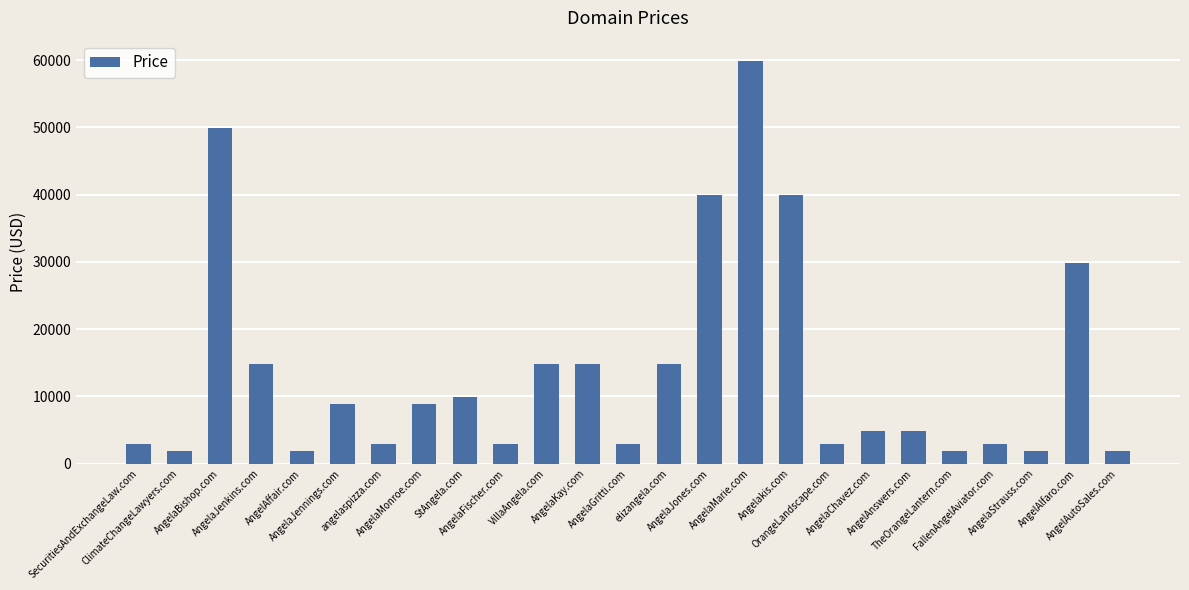

What is the maximum value shown in the chart?

59888